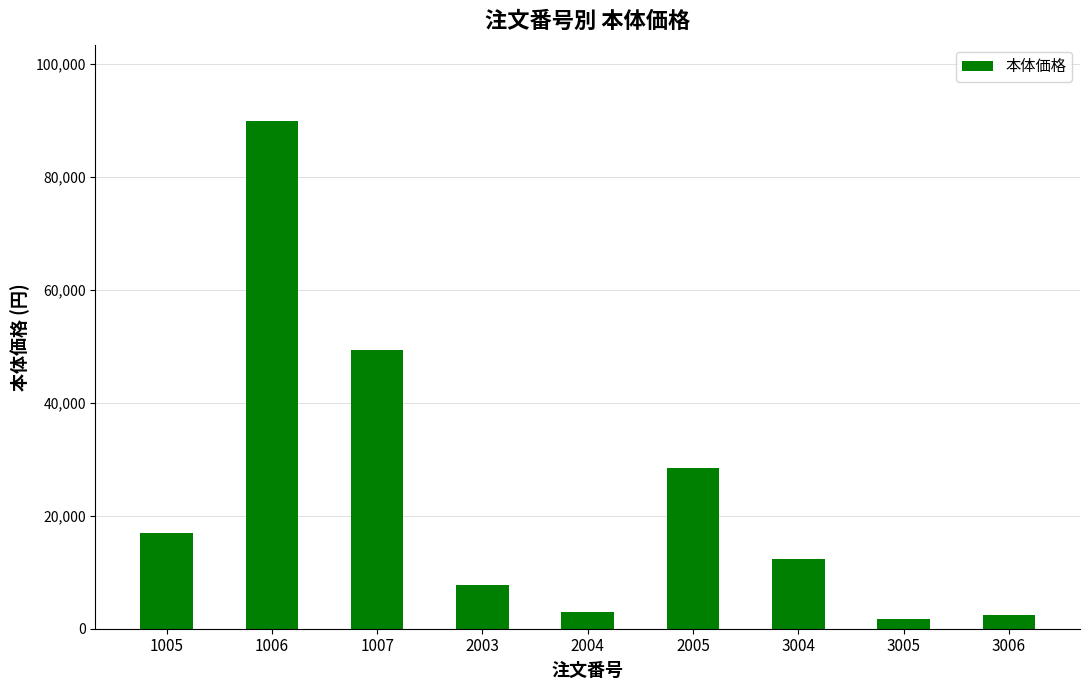

What is the value of the 9th bar from the left?

2500